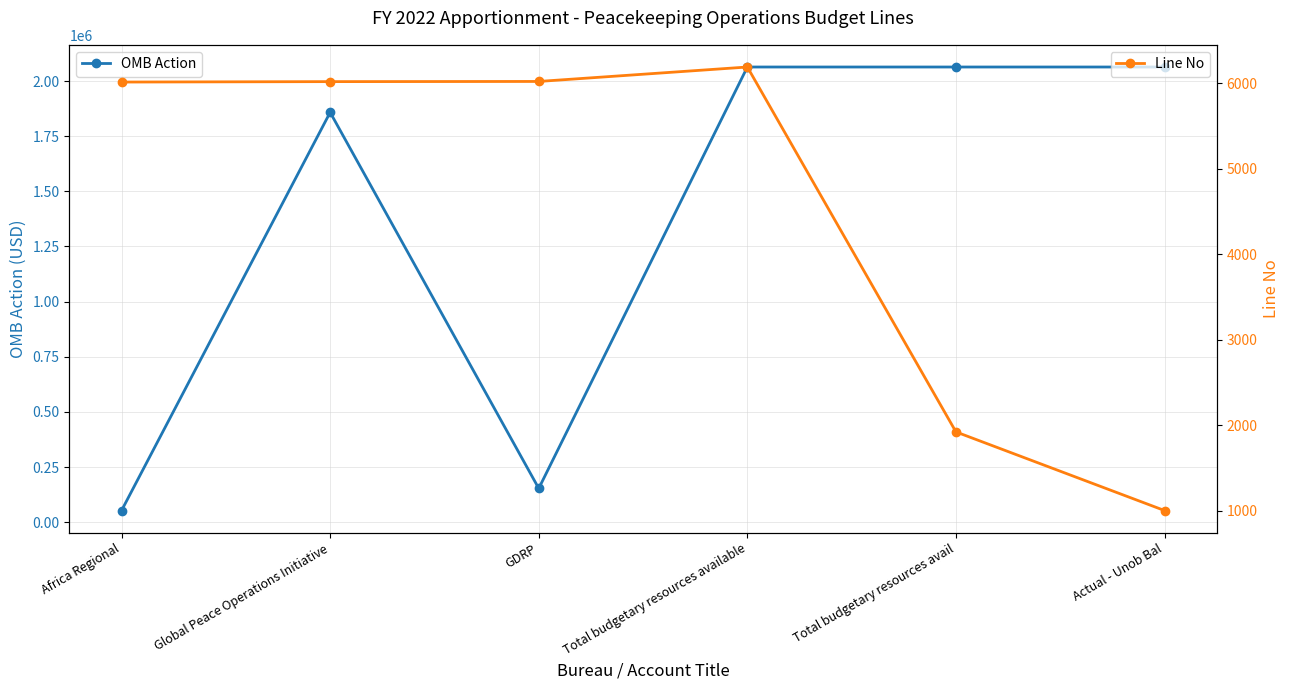

At which category does Line No reach its first local peak?

Total budgetary resources available